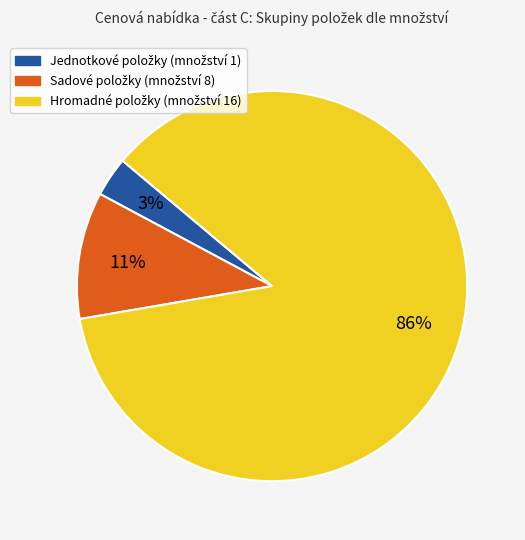

To the nearest percent, what is the difference between the largest and smallest slice percentages?

83%